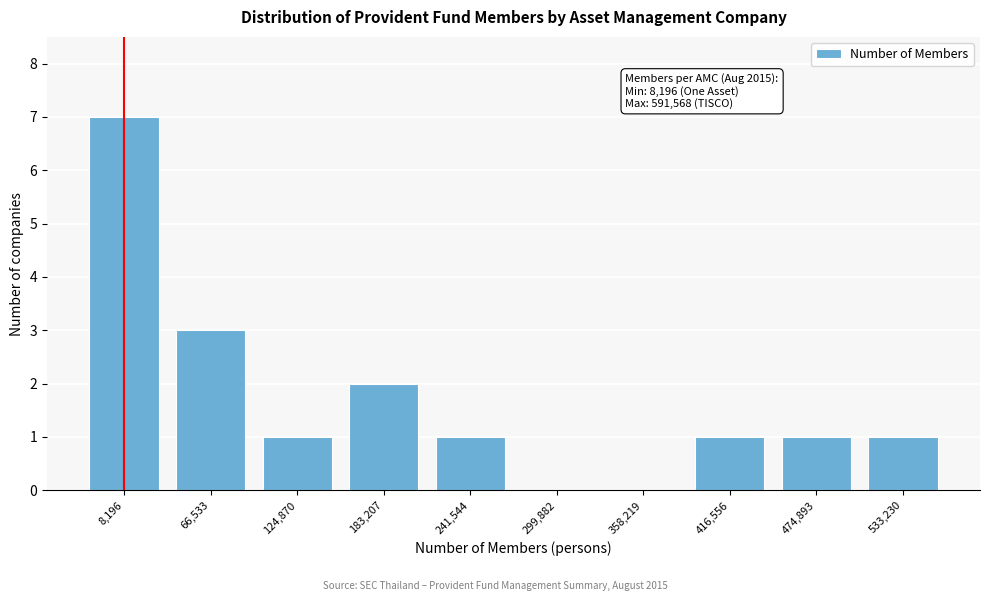

Reading left to right, extract all data points from this chart.

8,196=7	66,533=3	124,870=1	183,207=2	241,544=1	299,882=0	358,219=0	416,556=1	474,893=1	533,230=1